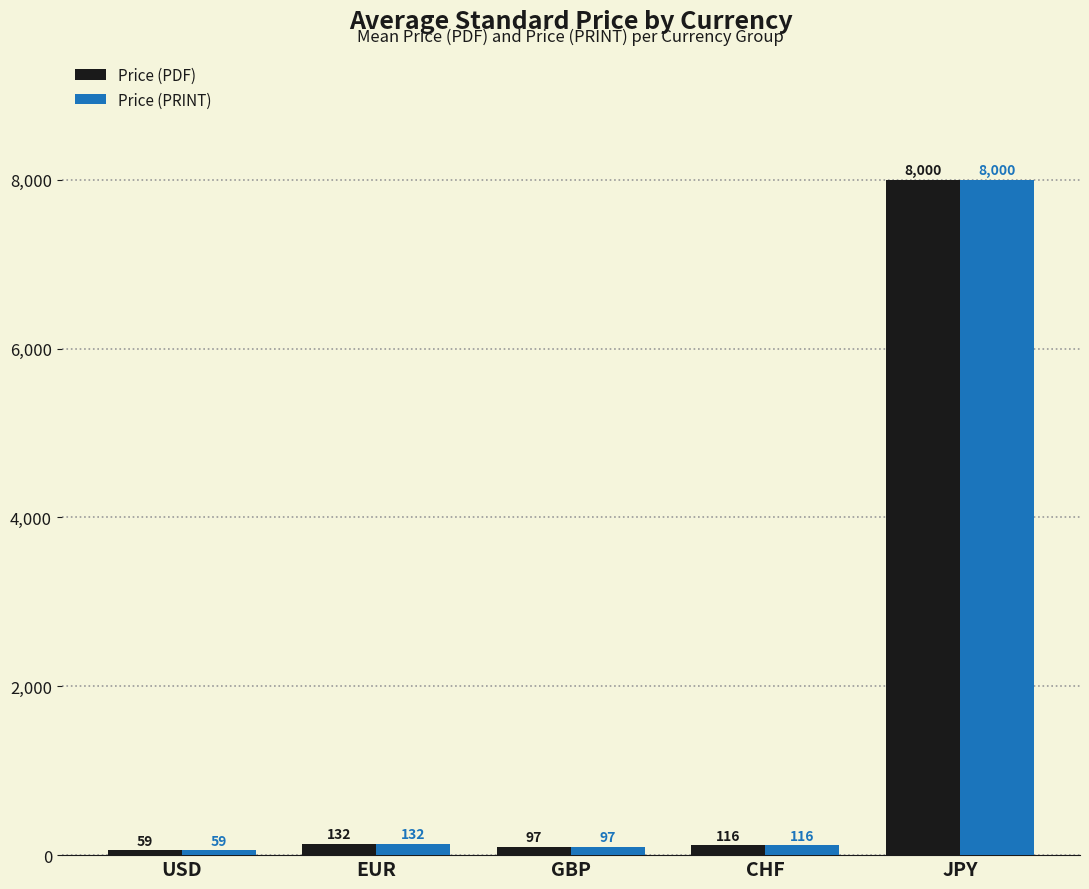

The Price (PRINT) series shows 59.0 at USD. True or false?

True